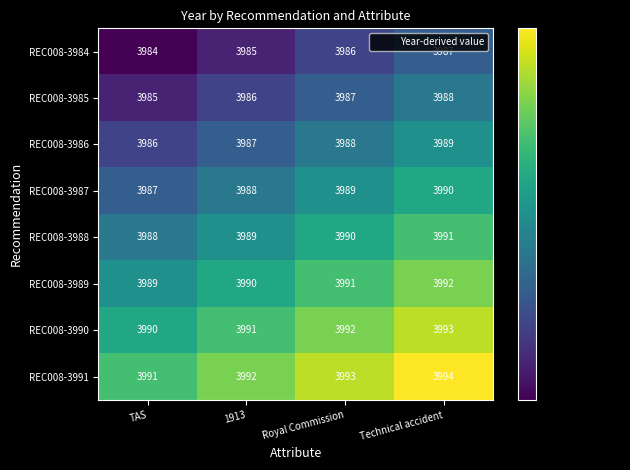

What is the sum of the REC008-3991 values at Technical accident and TAS?

7985